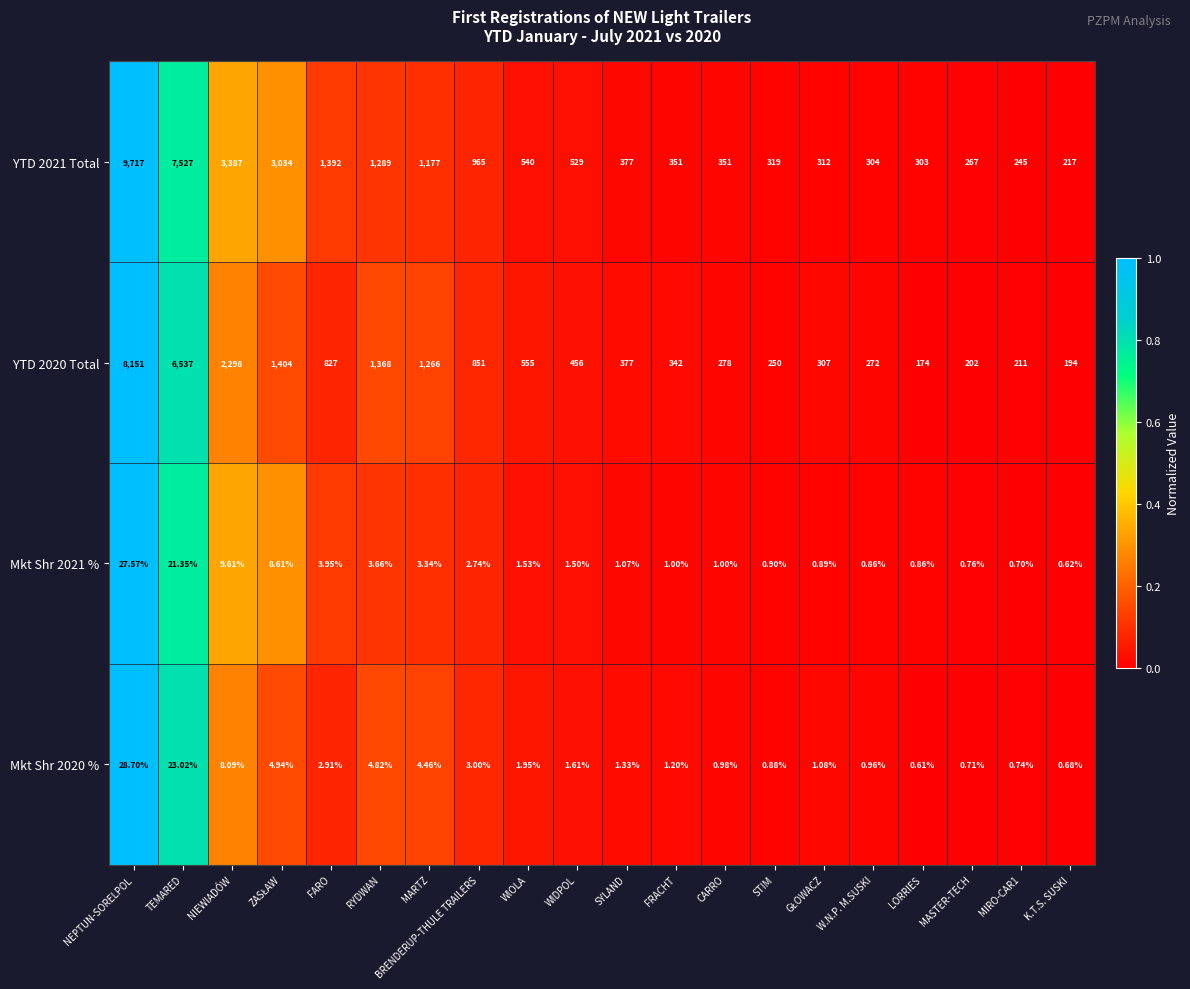

At which label does YTD 2021 Total reach its peak?

NEPTUN-SORELPOL